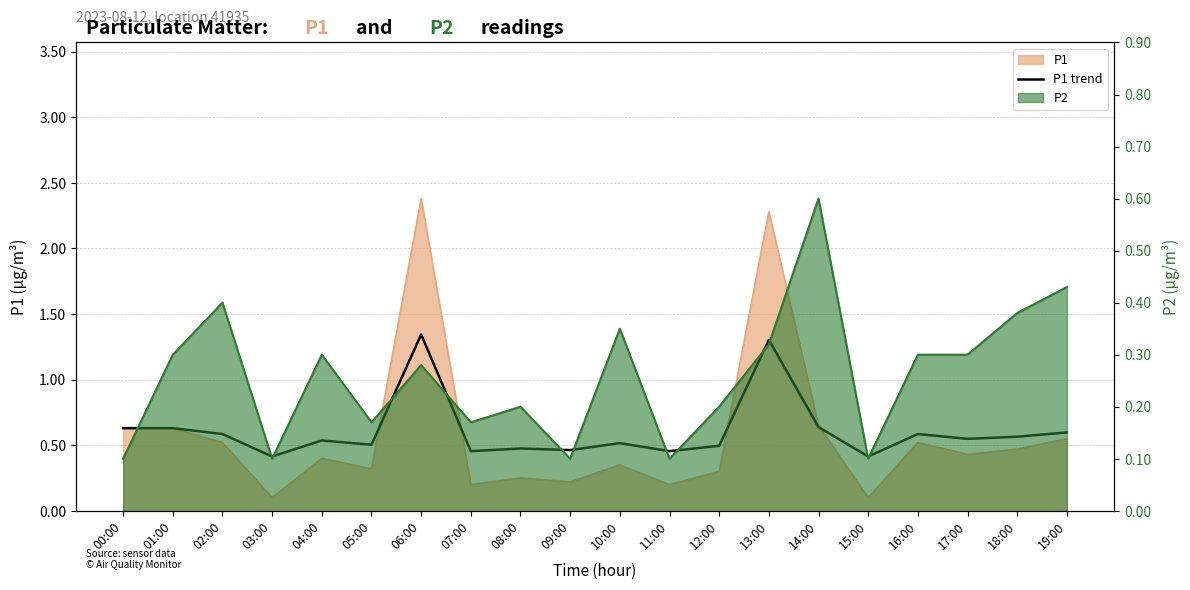

Where is the first local minimum?

03:00